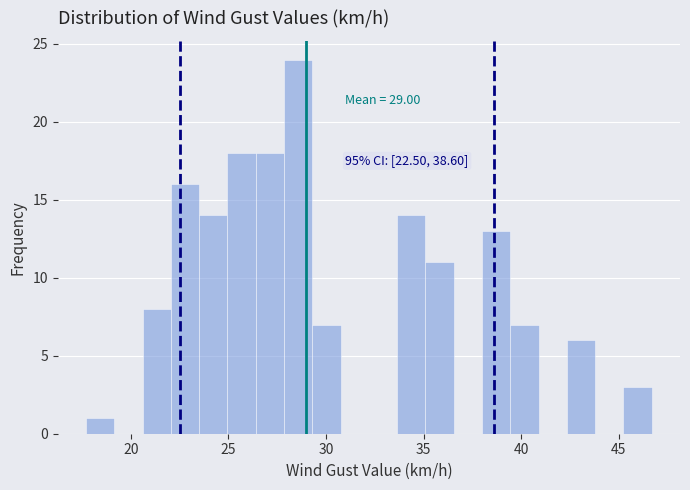

Around what value on the x-axis is the tallest bar? Give the approximate position of its centre, as read against the axis.

28.5